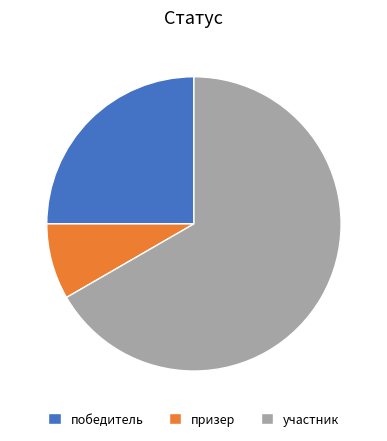

Between участник and победитель, which is larger?

участник